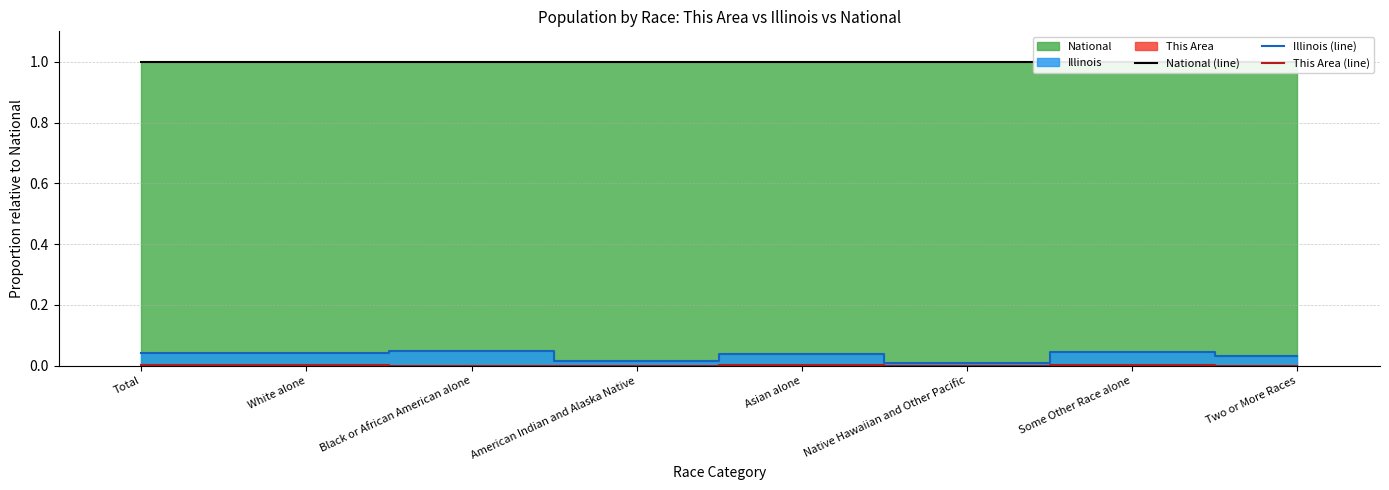

At which category is the sum across all series the highest?

Black or African American alone